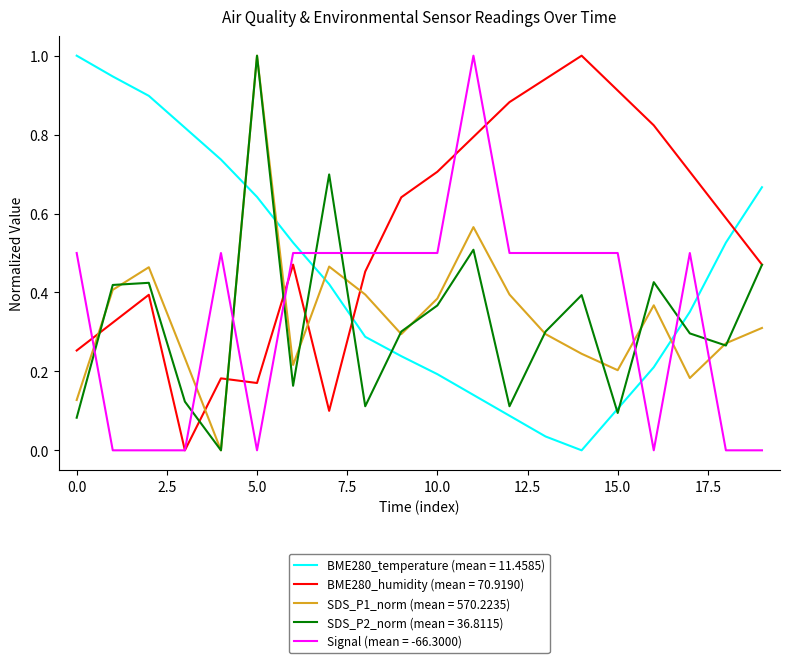

At how many categories does at least one series exceed 0?

20